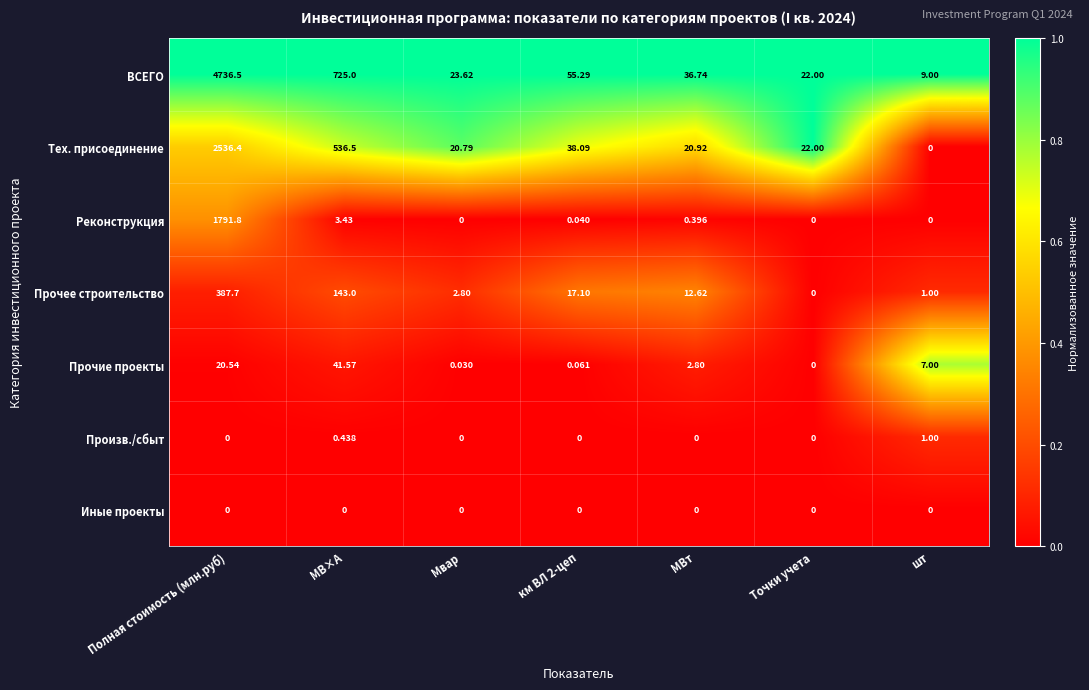

Which series changed the most between км ВЛ 2-цеп and Точки учета?

ВСЕГО